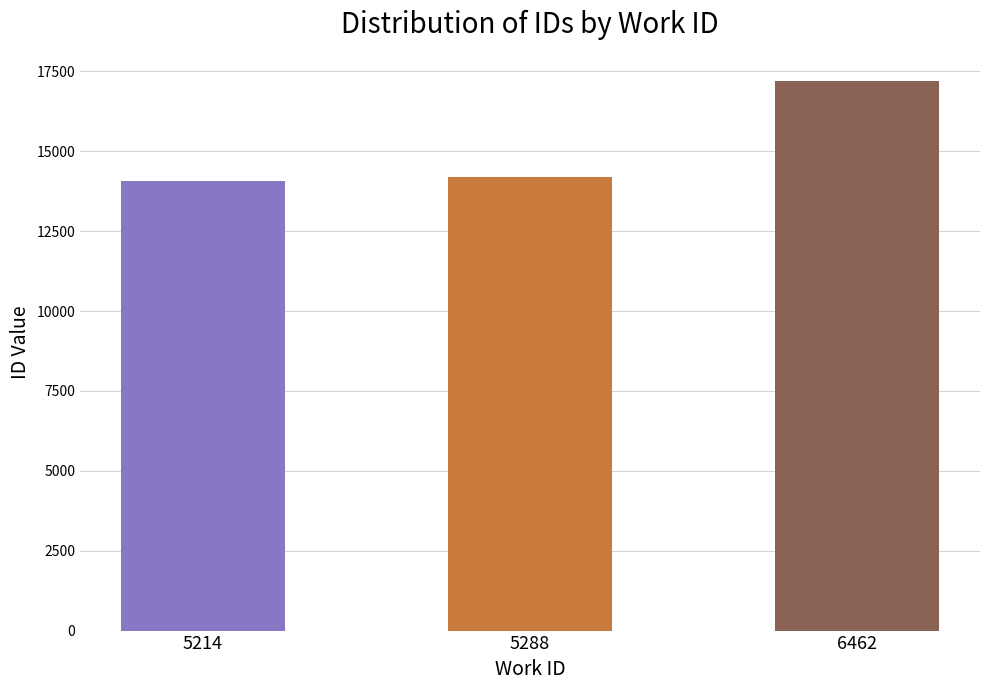

Reading left to right, extract all data points from this chart.

14071	14206	17186